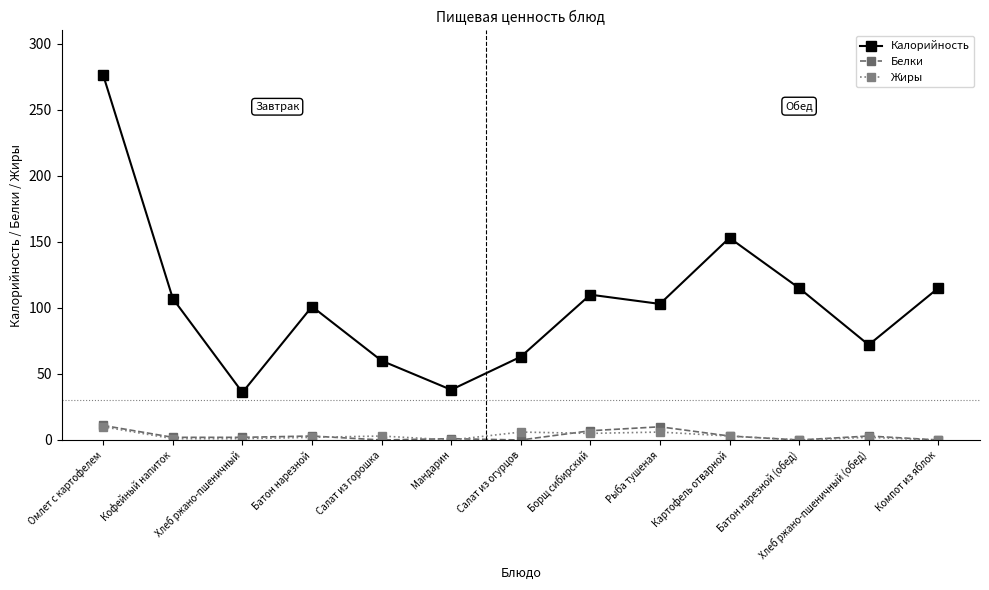

True or false: Калорийность and Жиры intersect in this chart.

False